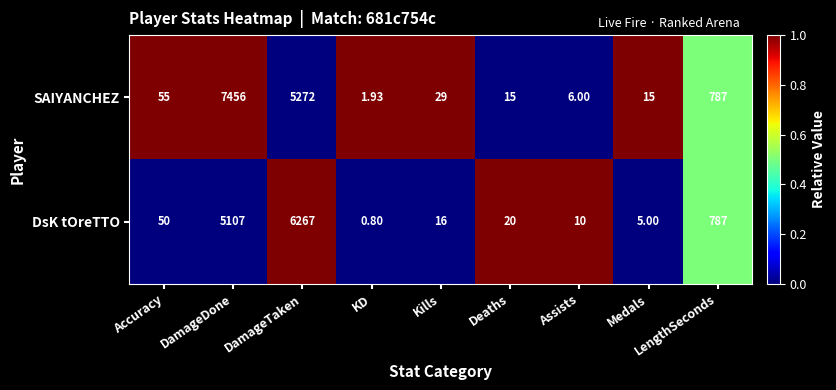

Rank the series at Medals from lowest to highest value.

DsK tOreTTO, SAIYANCHEZ